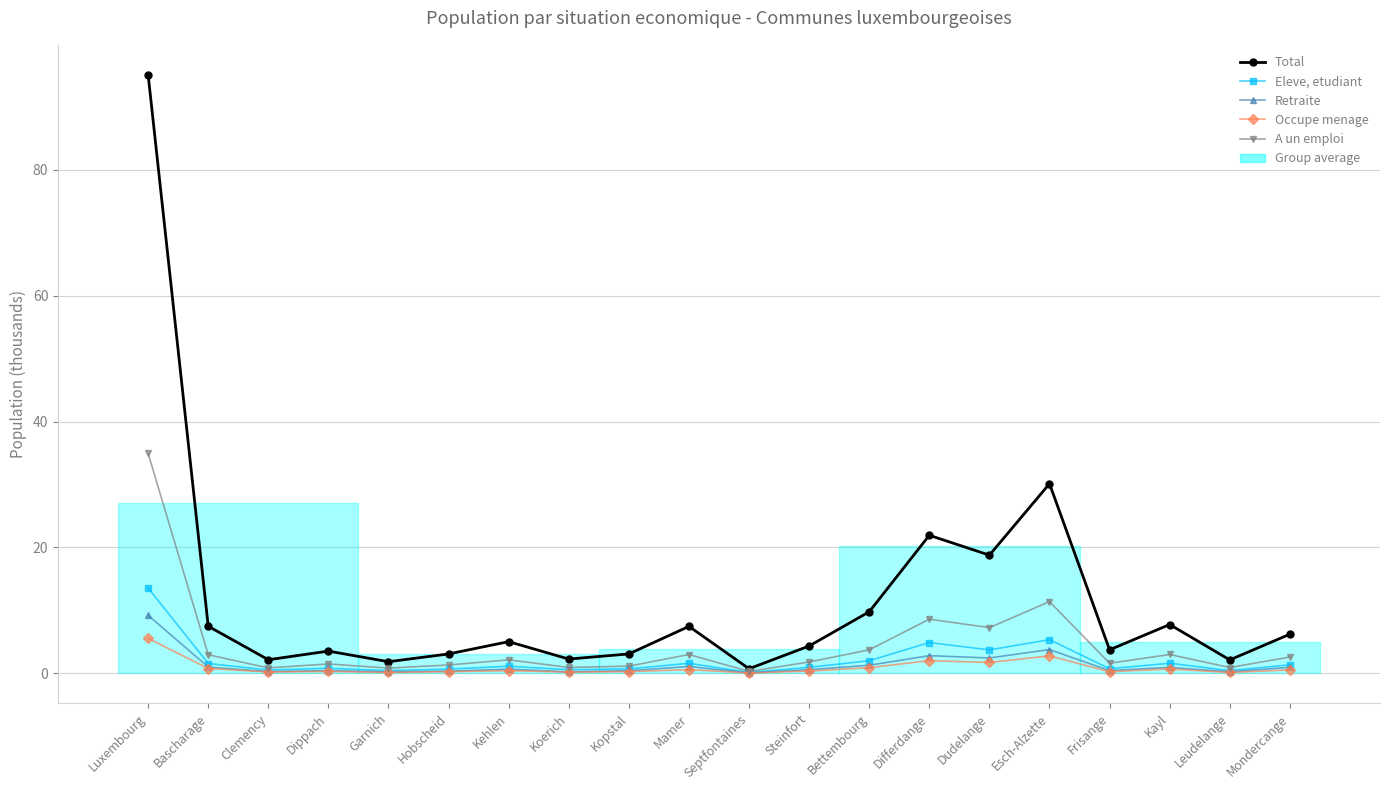

How many values in the Eleve, etudiant series are below 1?

10